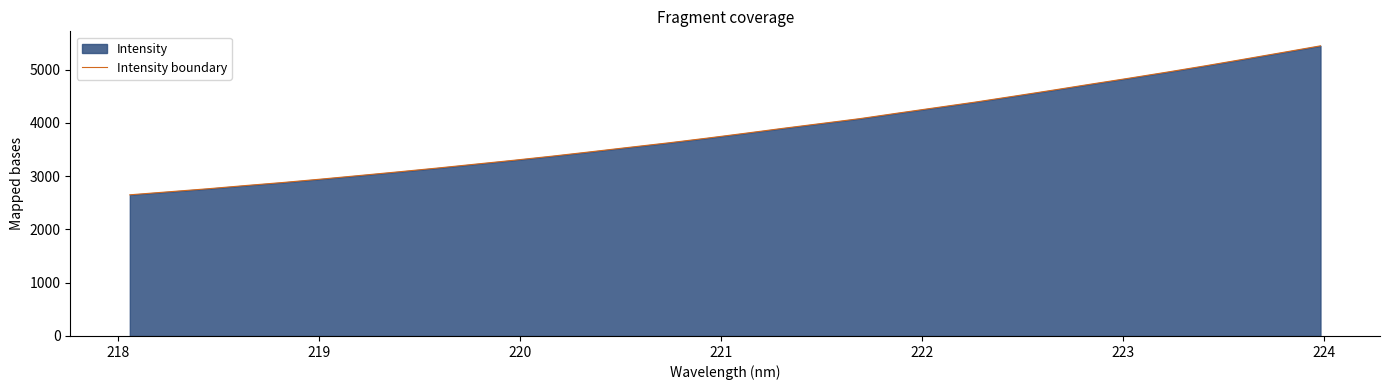

What is the value of the 14th point from the left?

3542.1